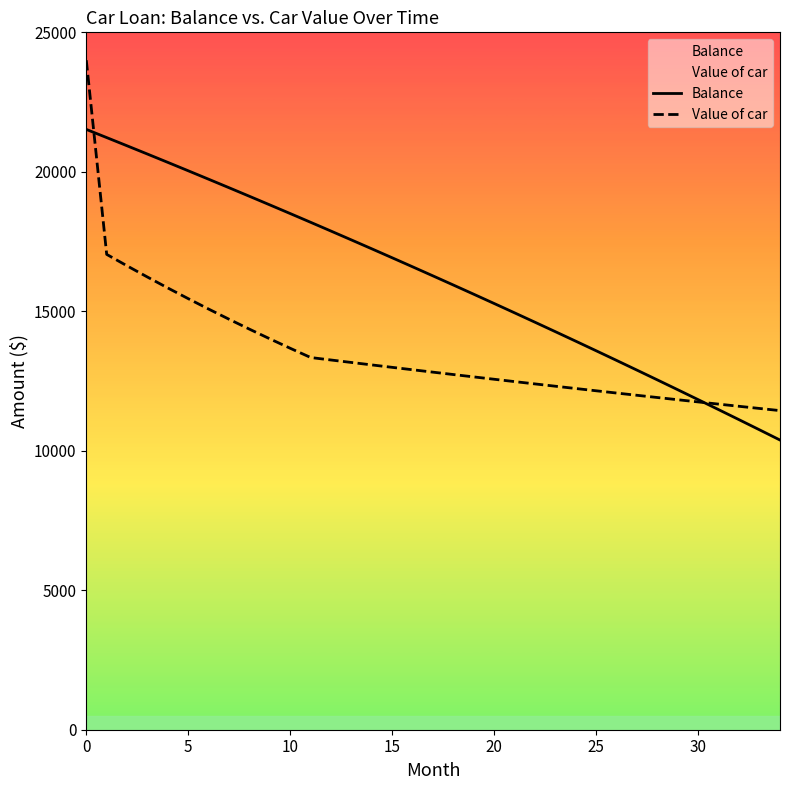

What is the difference between the highest and lowest values at 14?

4160.1